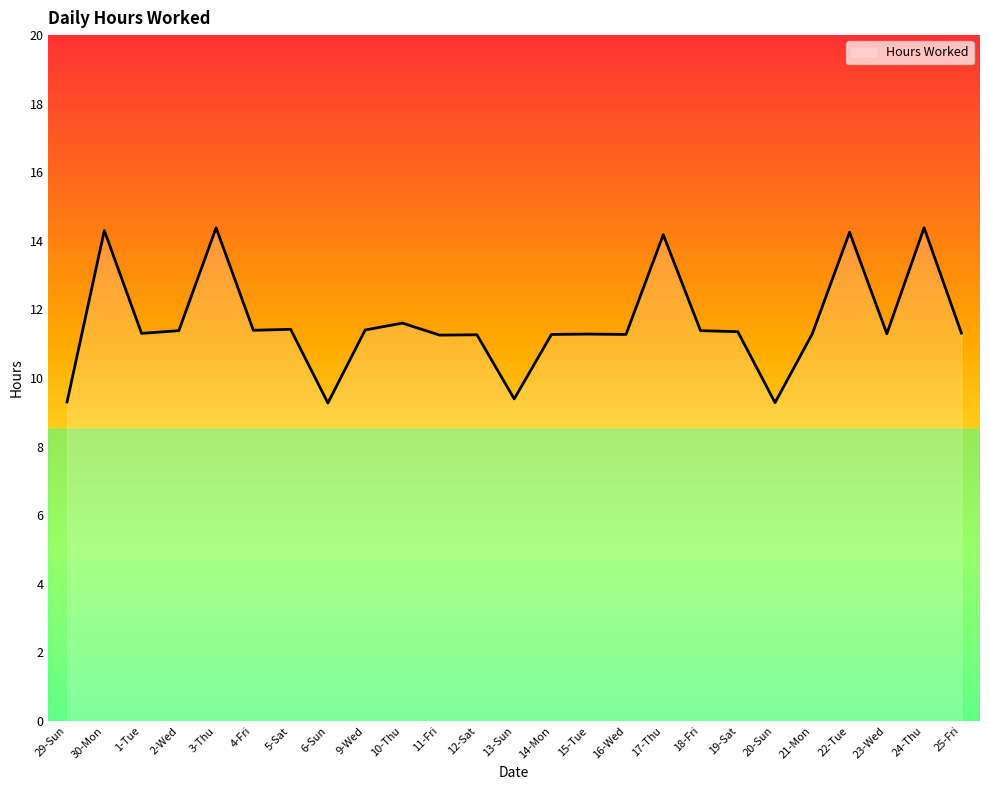

At which category does the data reach its first local peak?

30-Mon